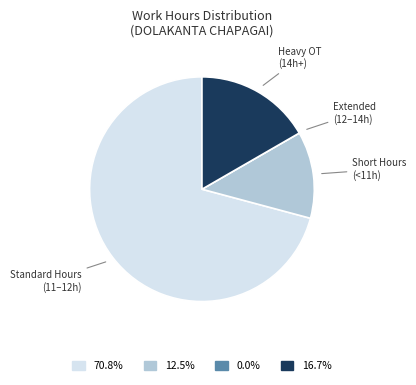

Does any single category account for the majority?

Yes